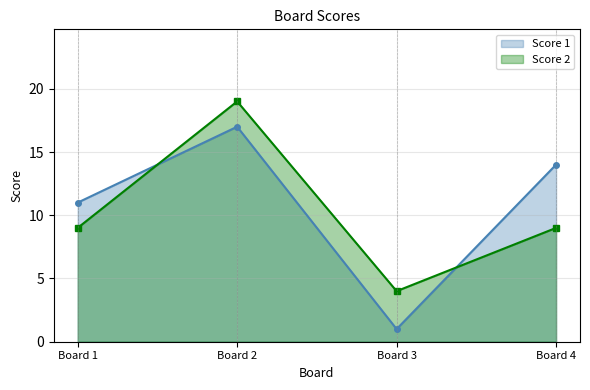

Where is the first local maximum for Score 1?

Board 2